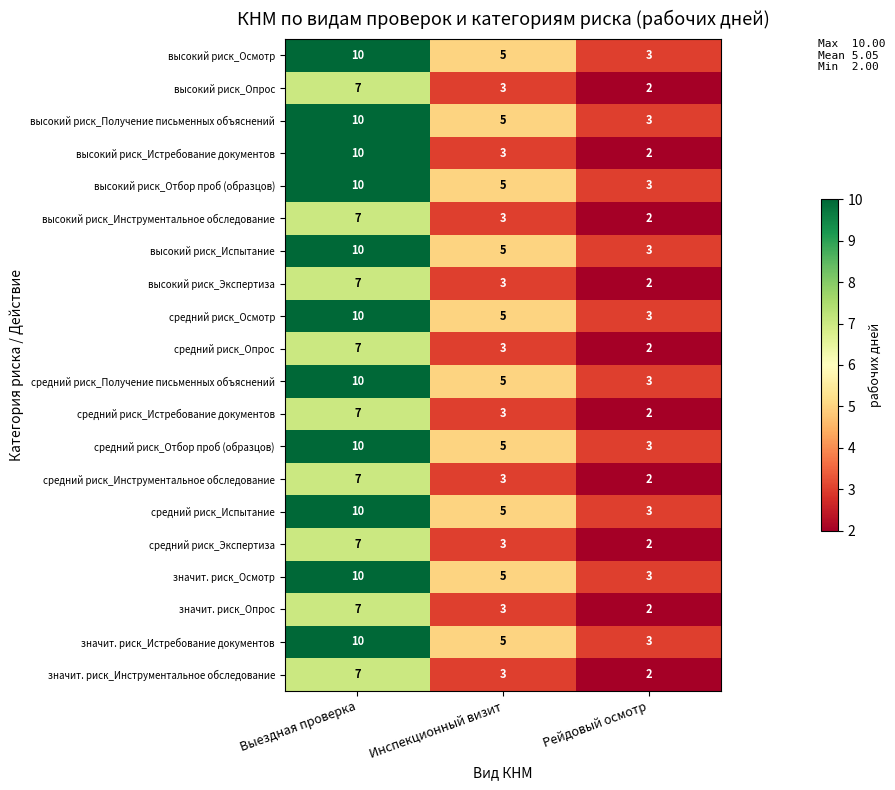

At which label does значит. риск_Осмотр first exceed 5?

Выездная проверка